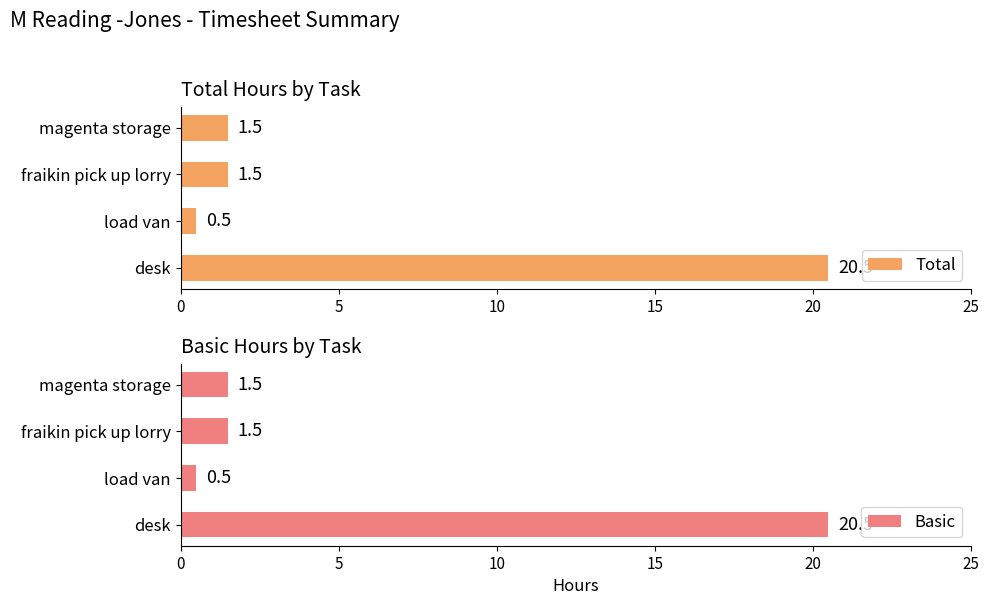

What is the greatest value displayed?

20.5